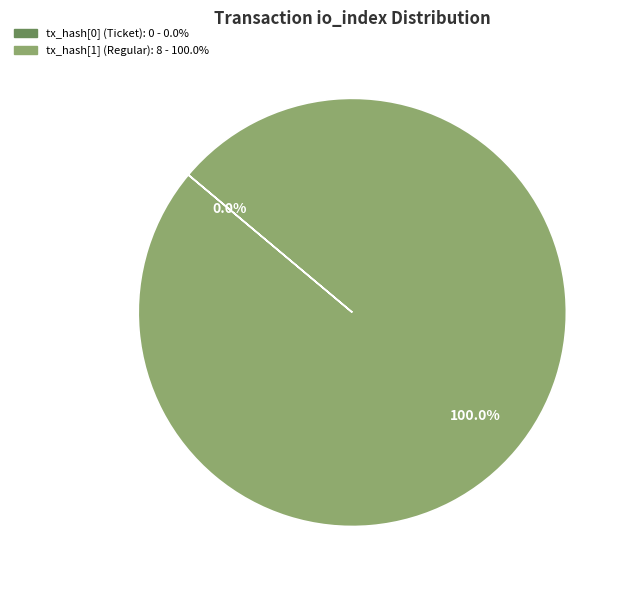

Does tx_hash_0 (io_index=0) represent more than half of the total?

No